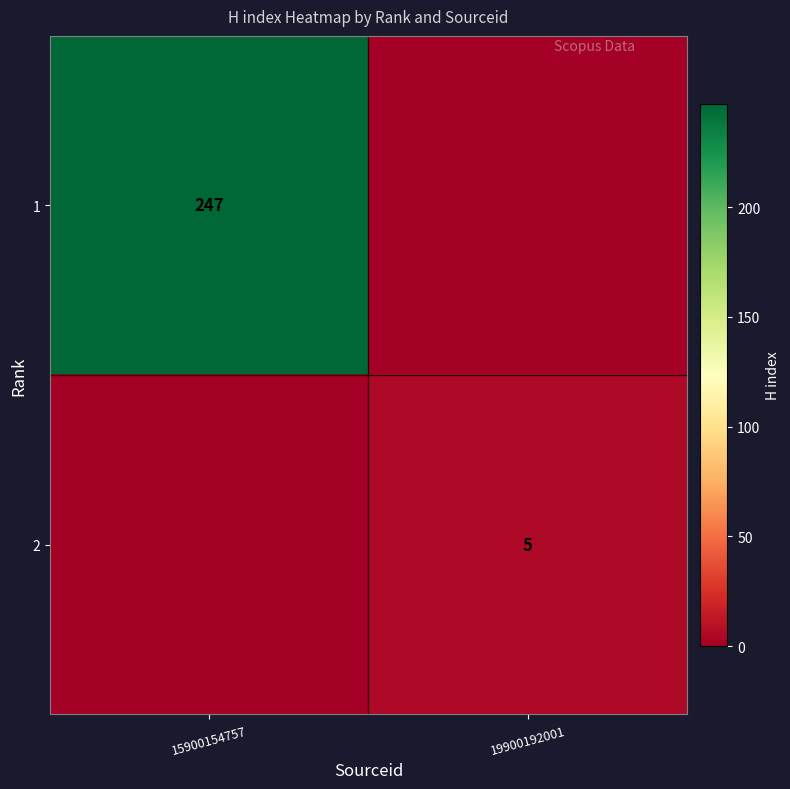

Is it true that 2 equals 5 at 19900192001?

True